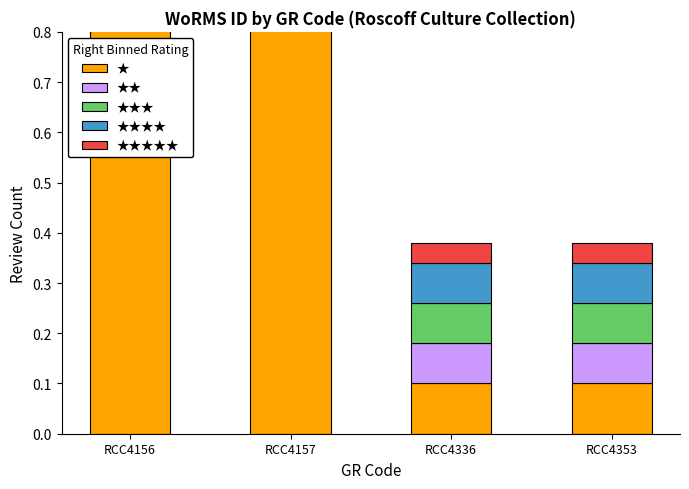

Where is ★ nearest to the value 0?

RCC4336